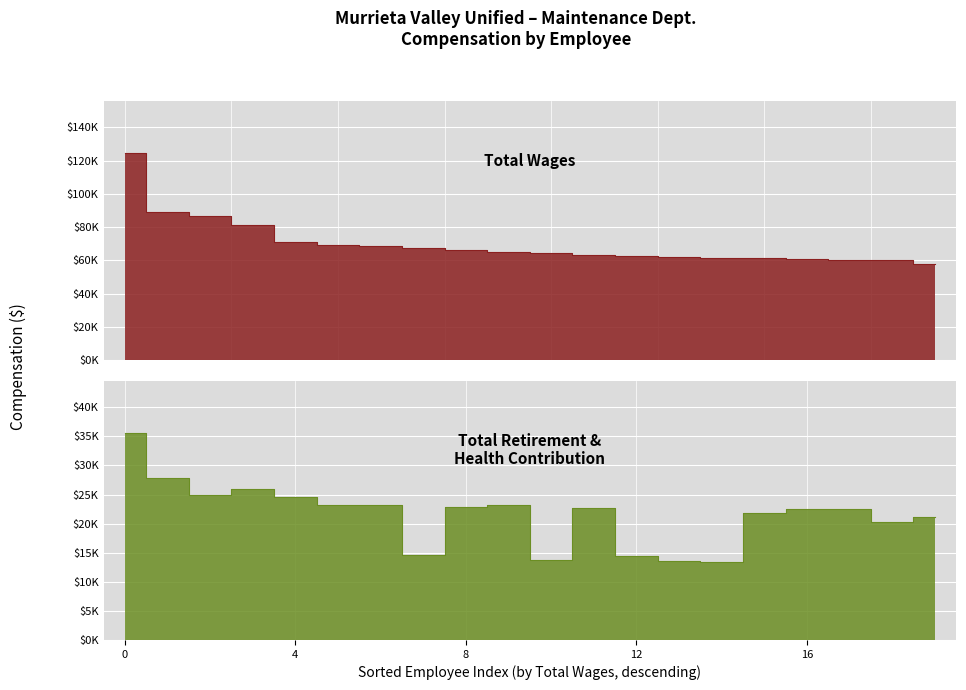

True or false: Total Wages has a value of 87548 at 9.

False